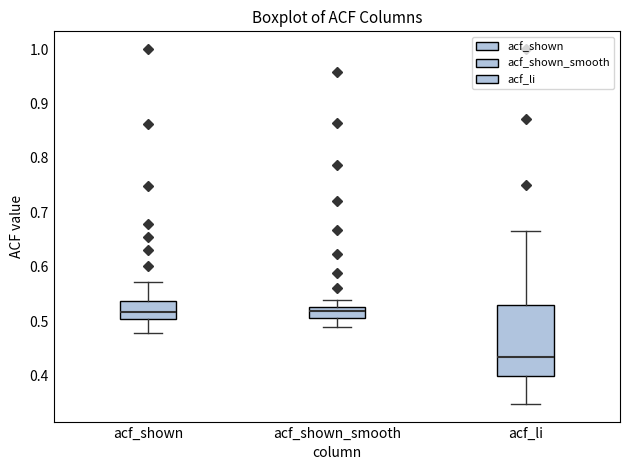

Where is the lower edge of the box for acf_shown on the y-axis? The values are not printed on the chart, so give them approximately, as read against the axis.

0.50